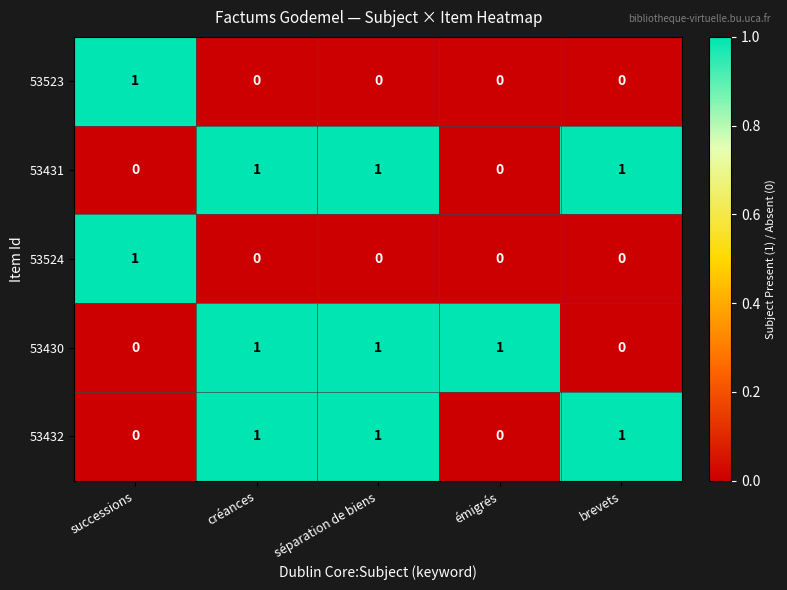

Which category has the highest value in the 53524 series?

successions